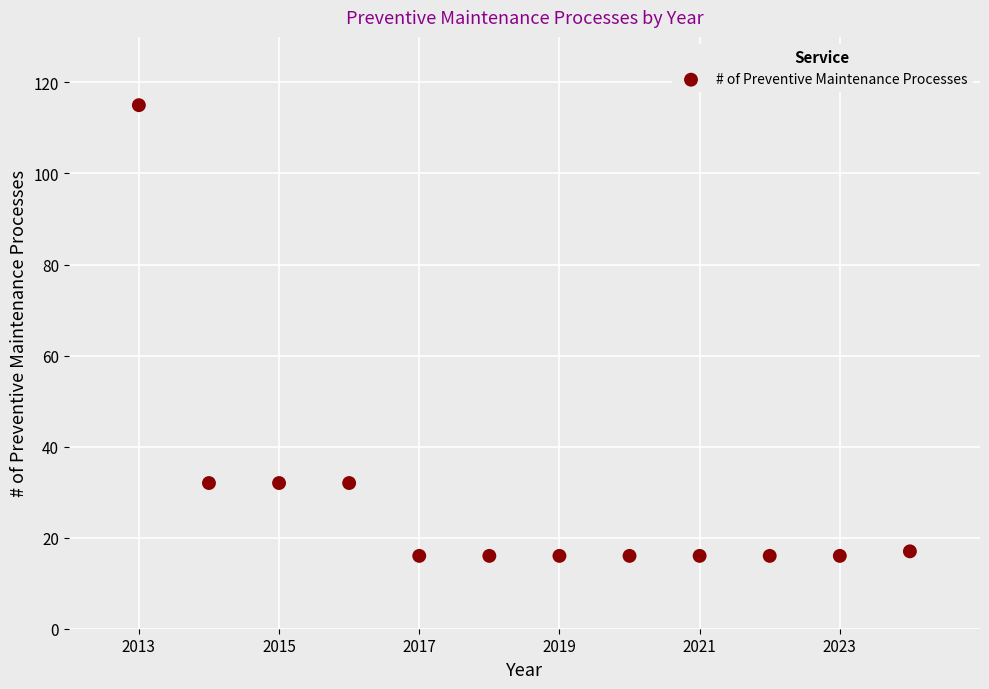

What is the average X value?

2018